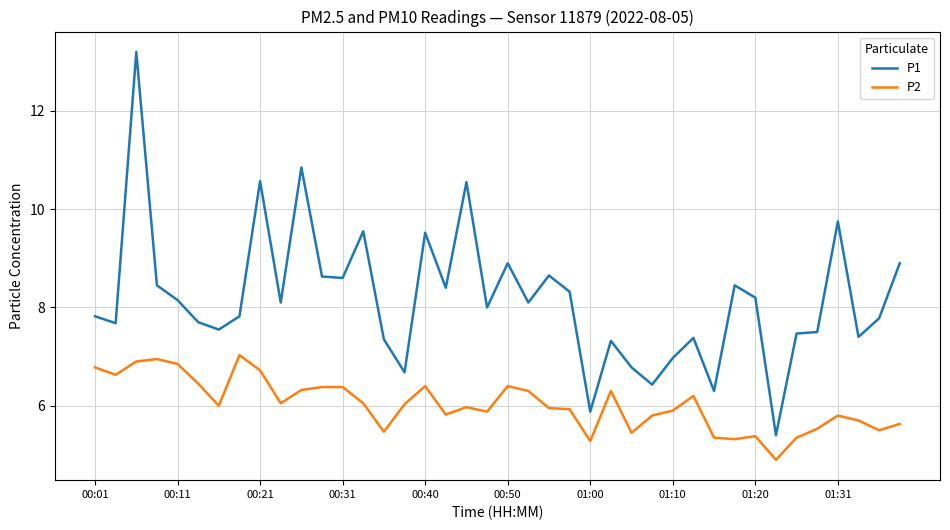

True or false: P1 and P2 intersect in this chart.

False